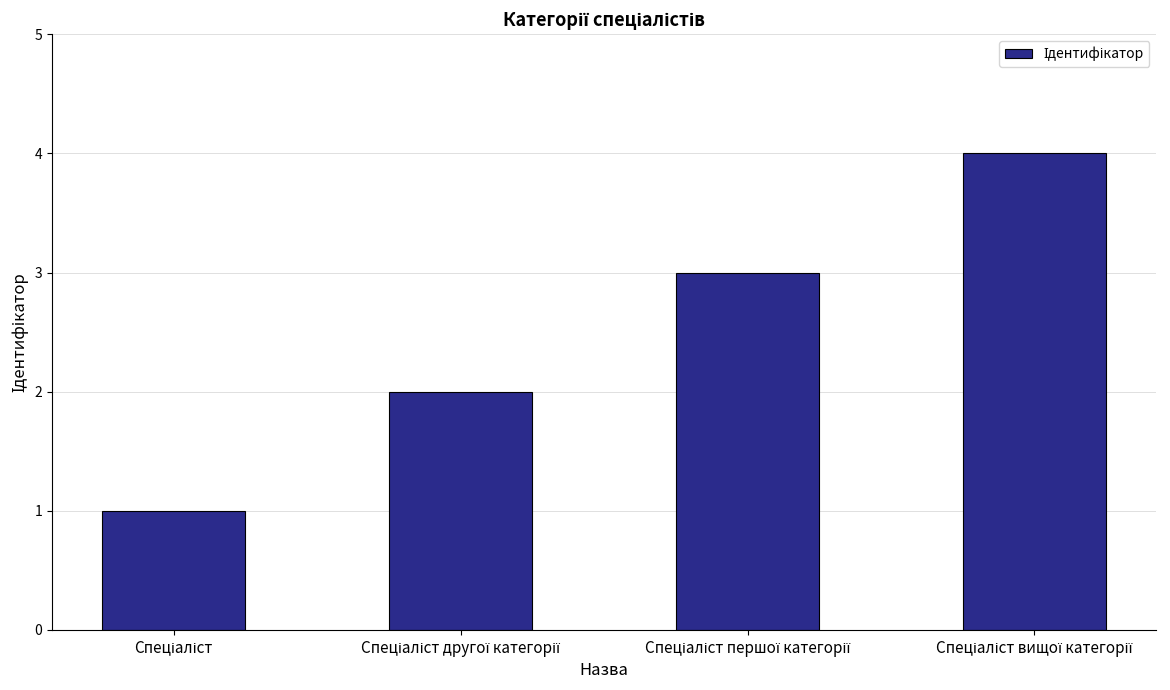

What is the maximum value shown in the chart?

4